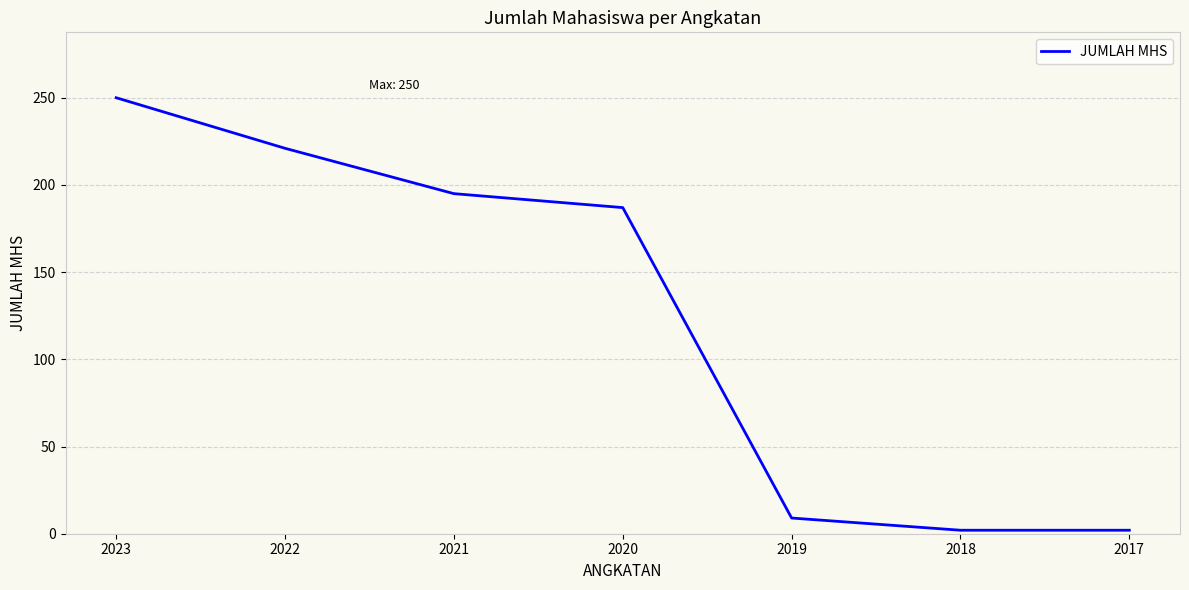

Which has a higher value, 2023 or 2018?

2023